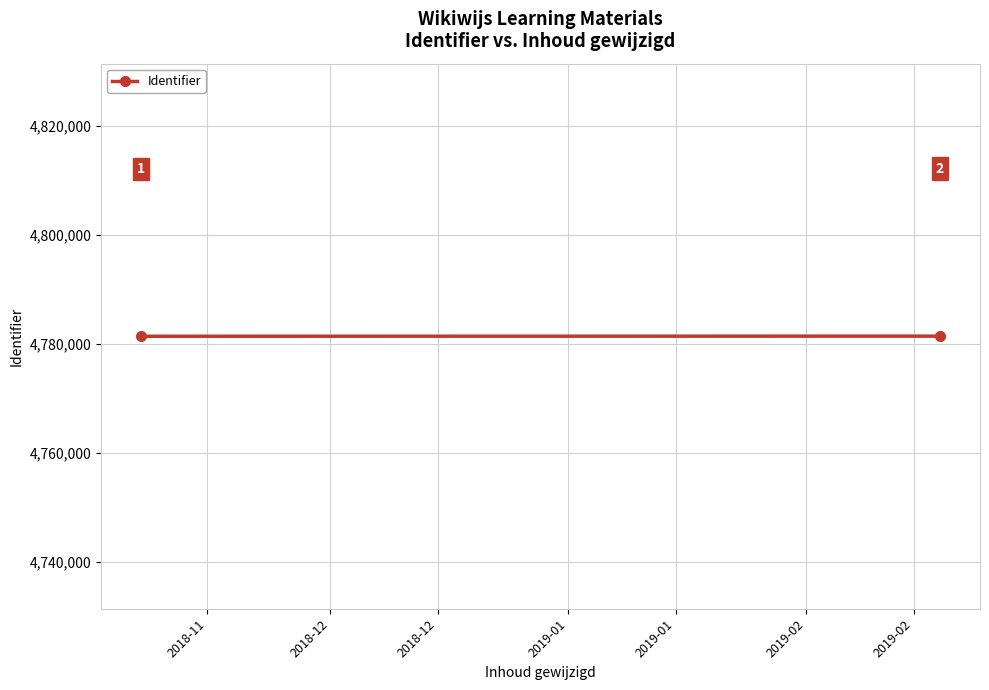

Reading left to right, transcribe all the data shown in this chart.

4781356	4781376